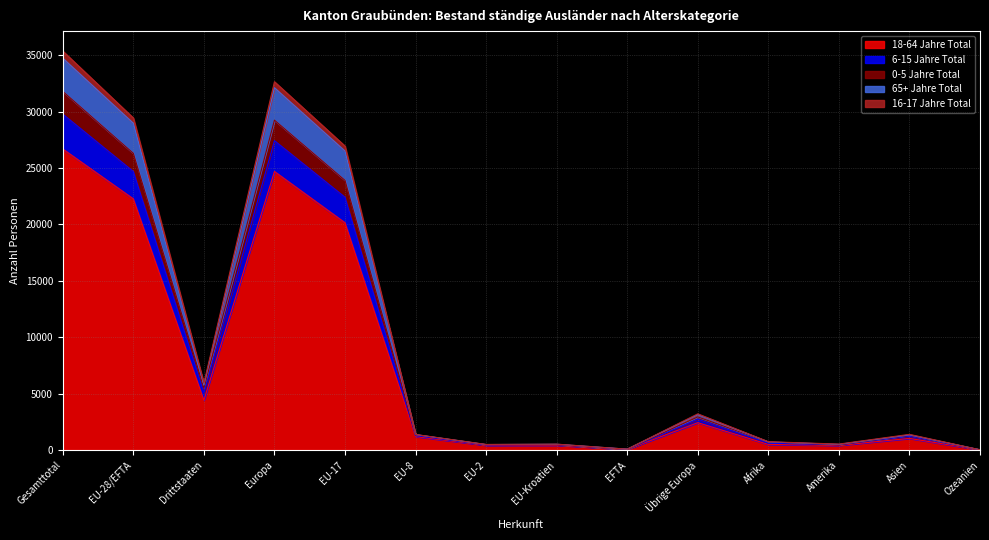

Where is the first local maximum for 16-17 Jahre Total?

Europa